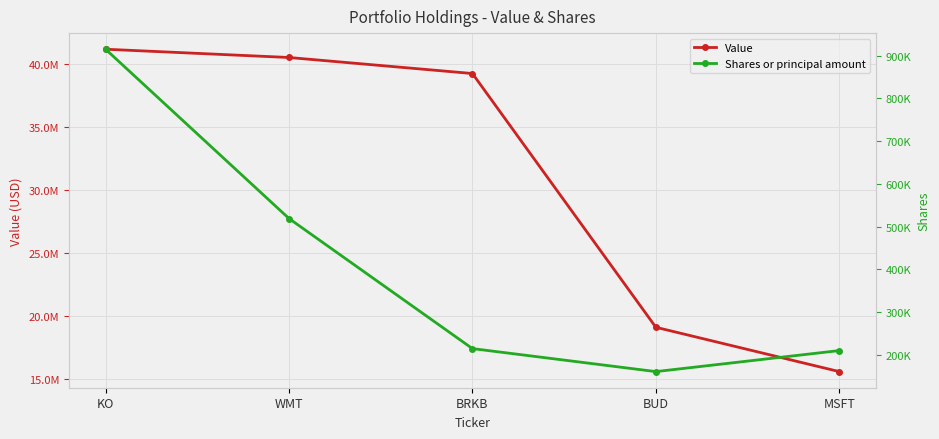

What is the value of the Value point at the 3rd from the left?

39265000